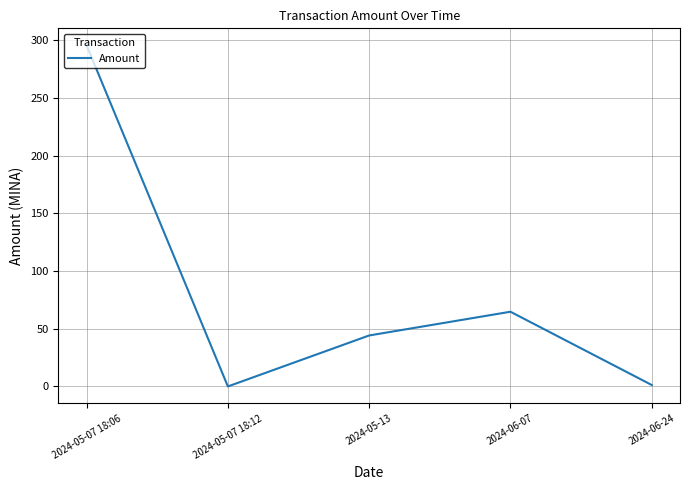

What is the change in value from 2024-05-07 18:12 to 2024-05-13?

+44.2